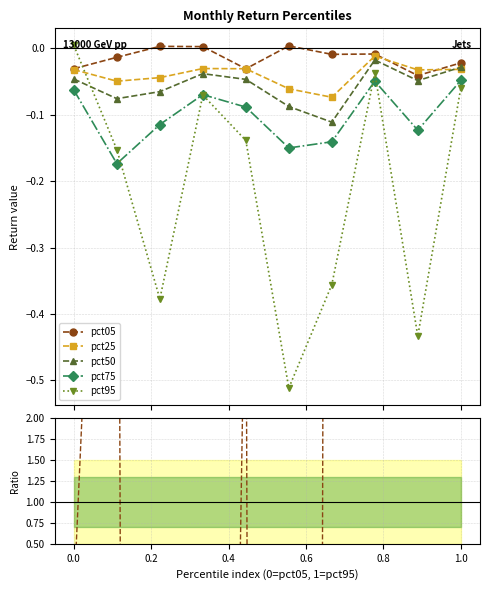

True or false: pct25 and pct75 intersect in this chart.

False